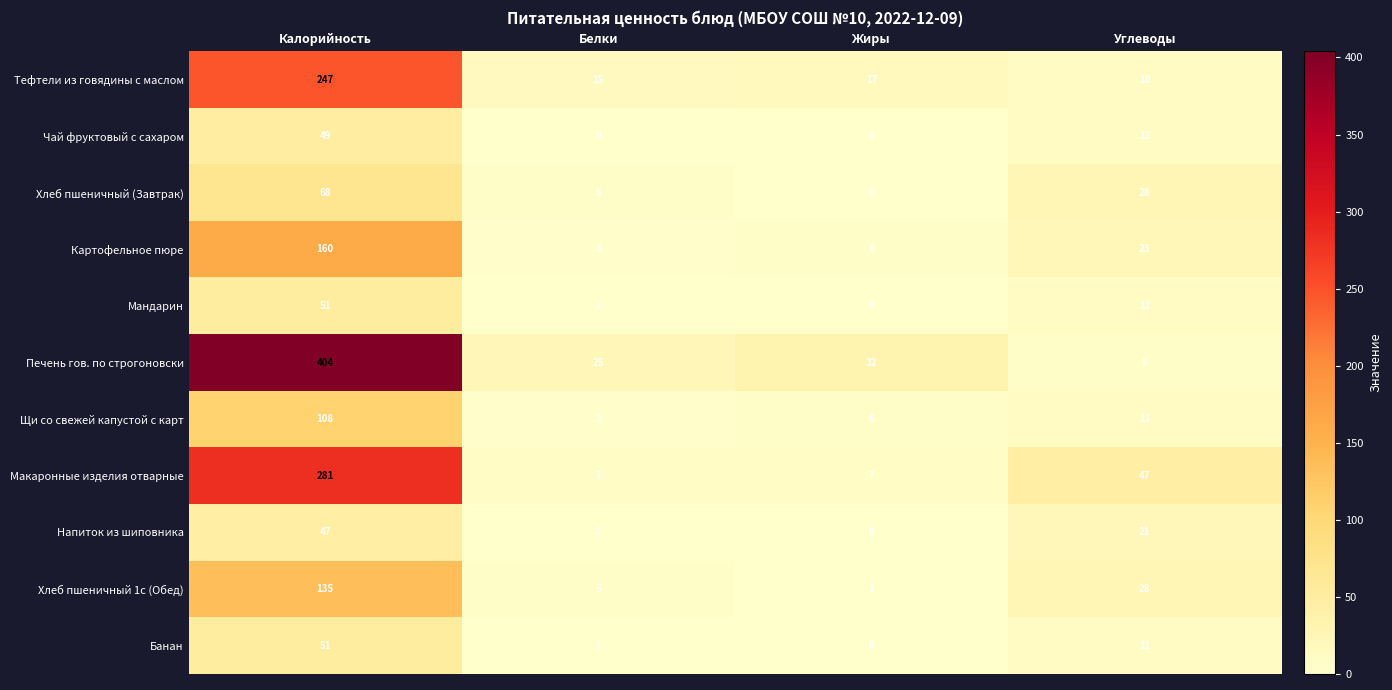

List the labels in order of Печень гов. по строгоновски value, smallest first.

Углеводы, Белки, Жиры, Калорийность